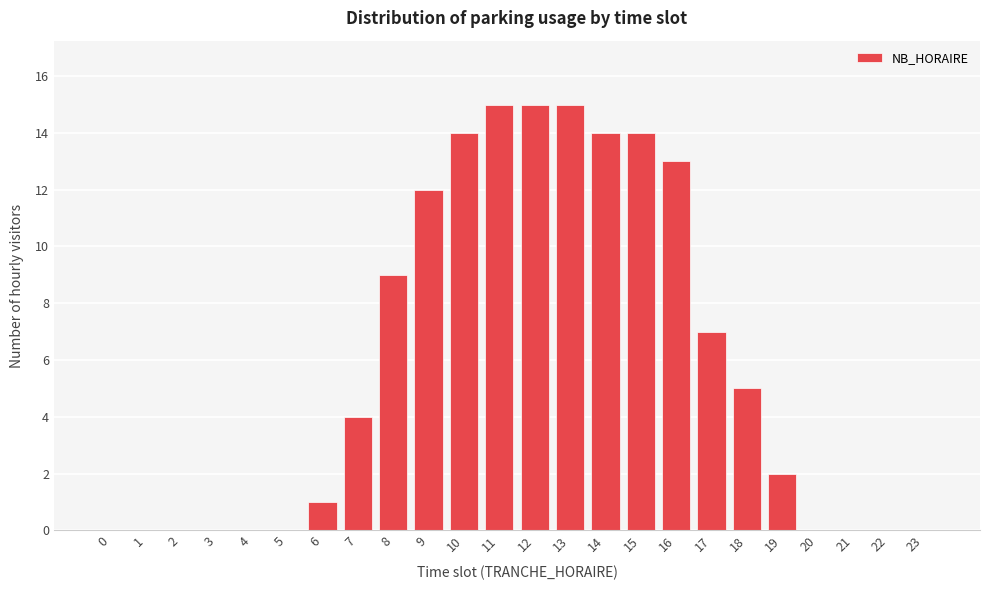

Reading left to right, what are all the values shown in this chart?

0=0	1=0	2=0	3=0	4=0	5=0	6=1	7=4	8=9	9=12	10=14	11=15	12=15	13=15	14=14	15=14	16=13	17=7	18=5	19=2	20=0	21=0	22=0	23=0